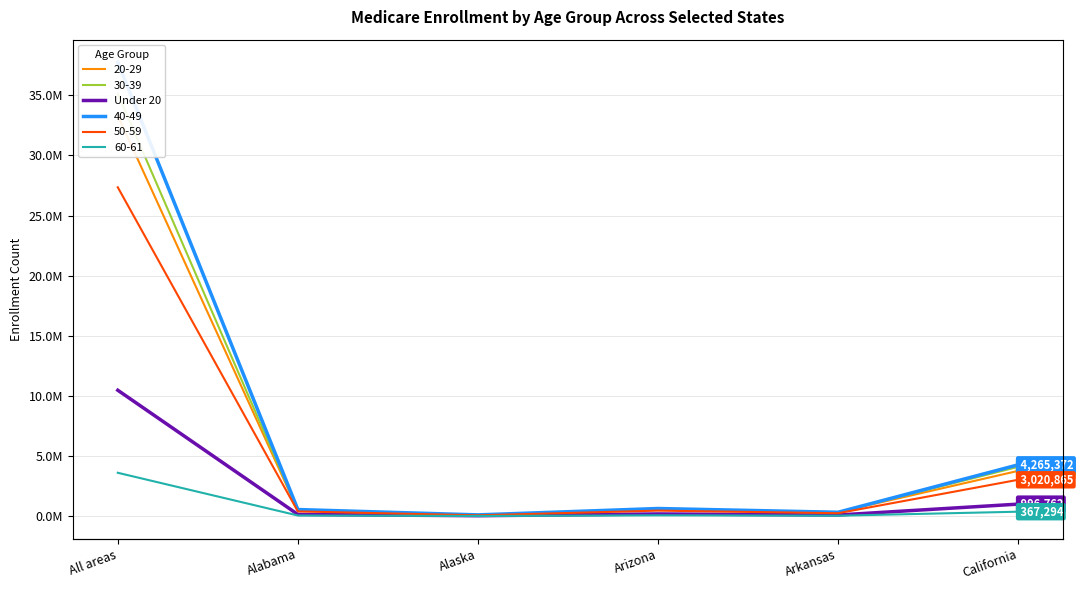

Which label corresponds to the smallest value in the chart?

Alaska